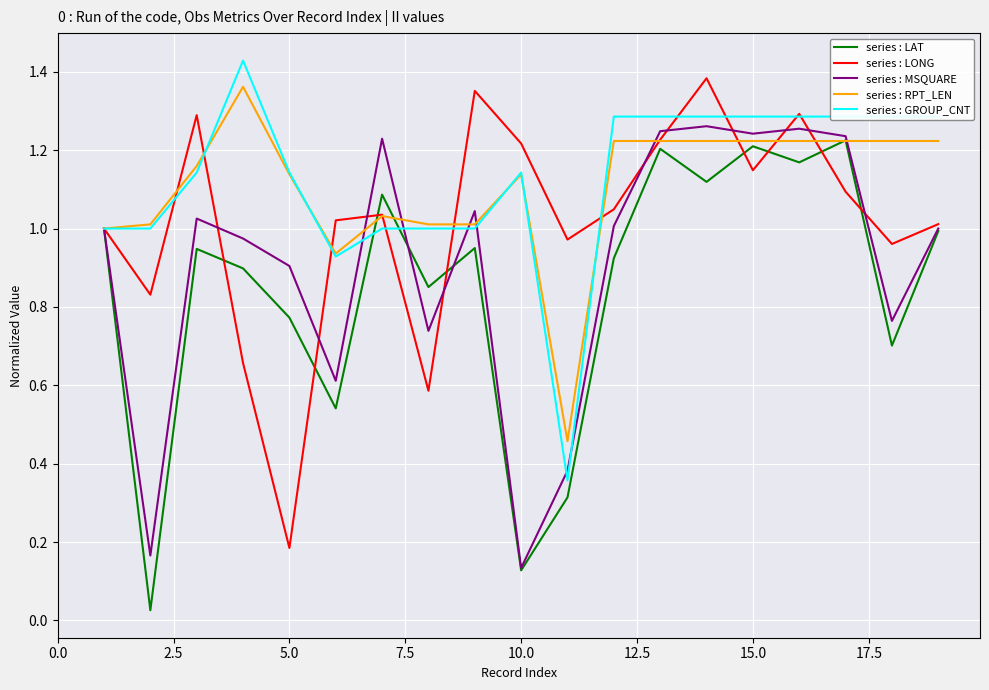

What are all the series names shown in the legend?

series : LAT, series : LONG, series : MSQUARE, series : RPT_LEN, series : GROUP_CNT